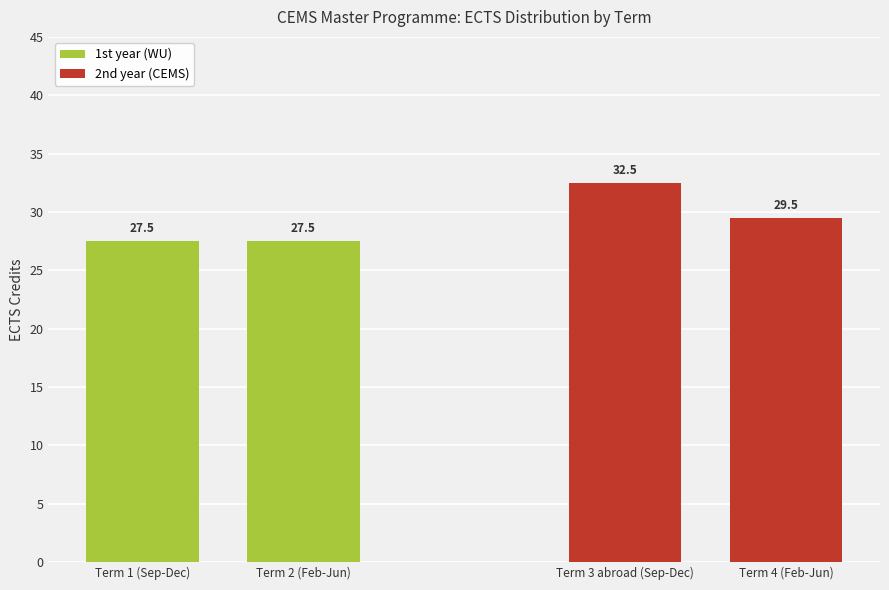

What is the label of the 4th bar from the right?

Term 1 (Sep-Dec)